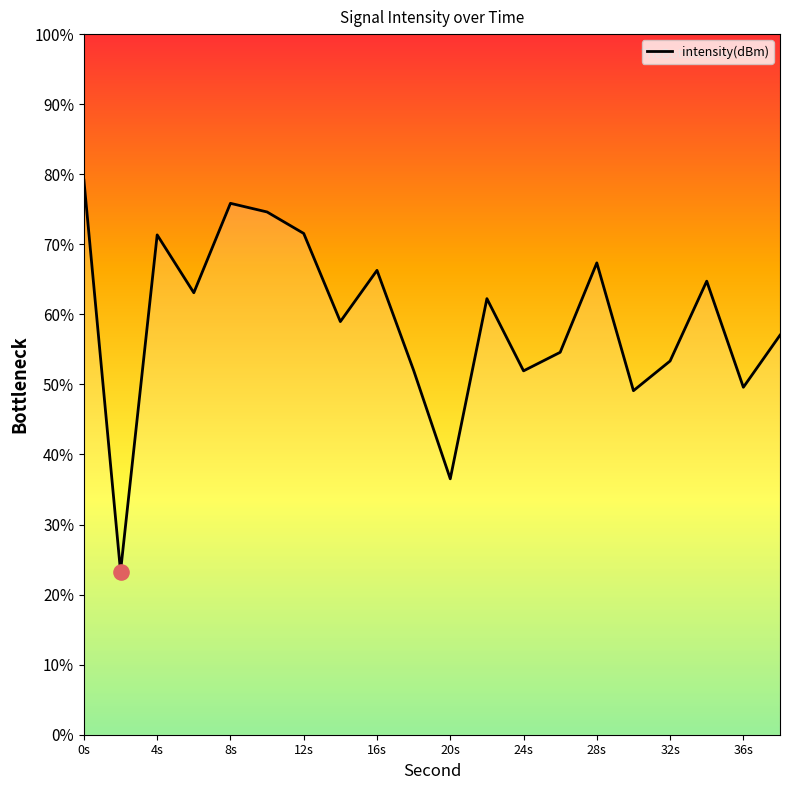

Between 0s and 20s, which is larger?

0s